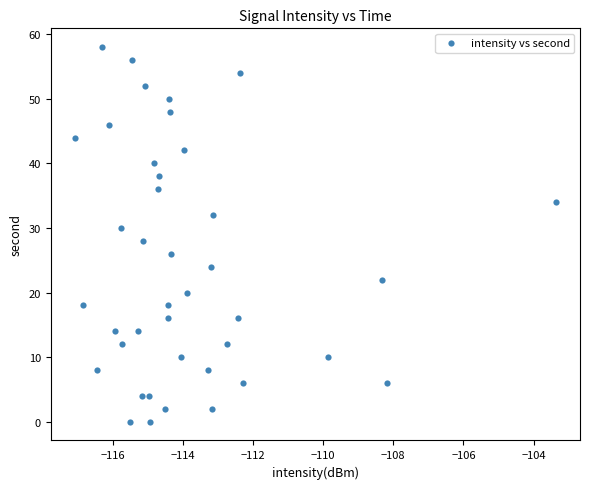

What is the range of Y values (max minus min)?

58